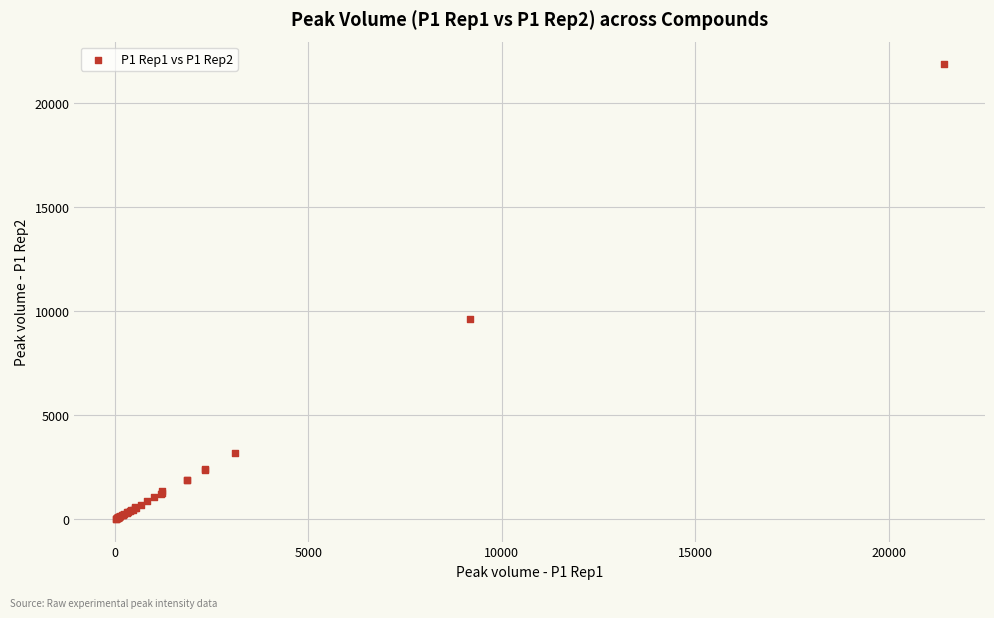

What Y value in the scatter plot is closest to 10946?

9609.5